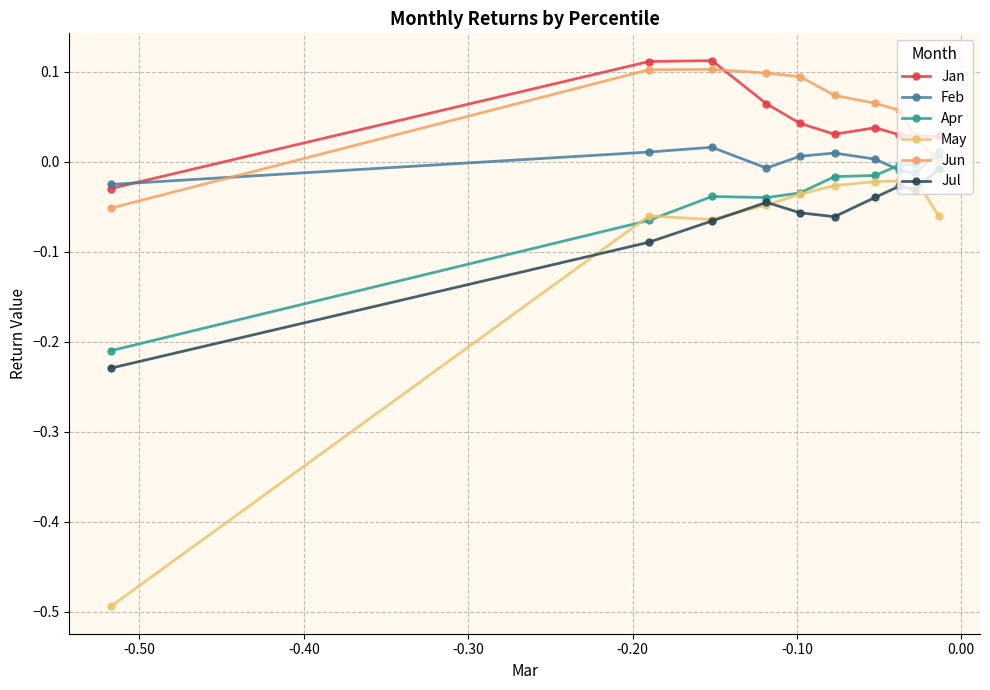

How many positive values does the Jun series have?

9